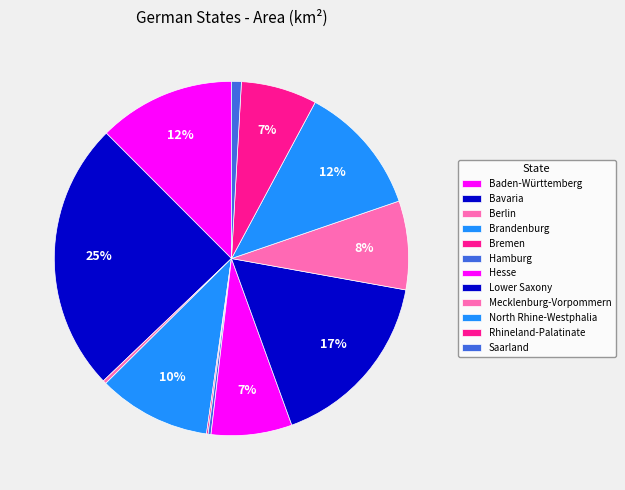

True or false: Baden-Württemberg accounts for 1% of the total.

False